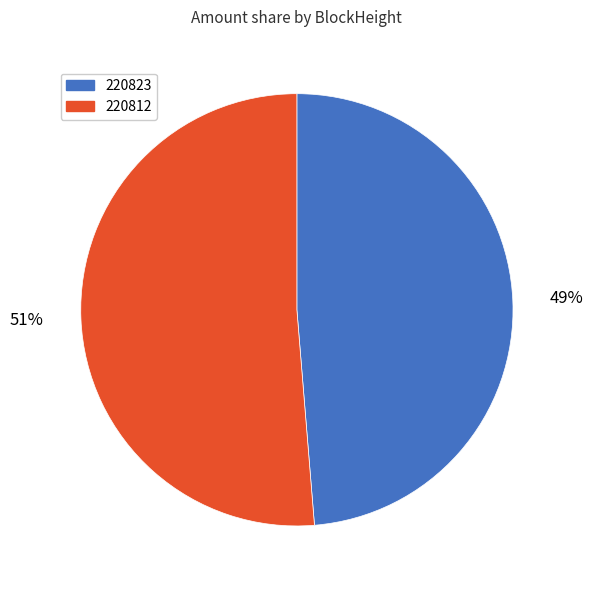

To the nearest percent, what is the combined percentage of 220812 and 220823?

100%